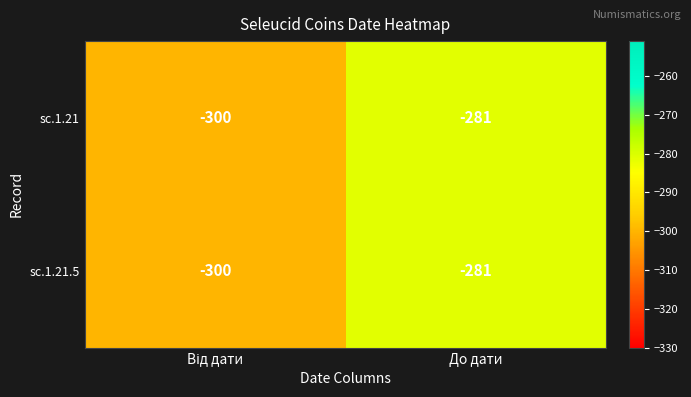

Where is sc.1.21 nearest to the value -290?

До дати